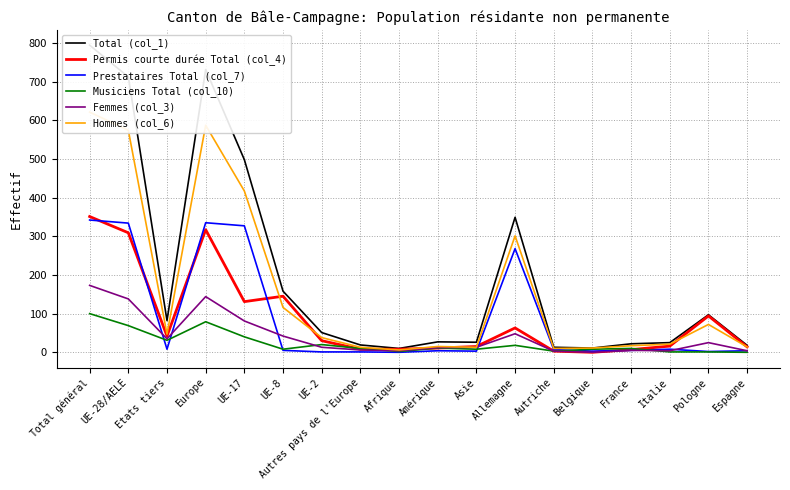

The value of Permis courte durée Total (col_4) at Autriche is 3. True or false?

True